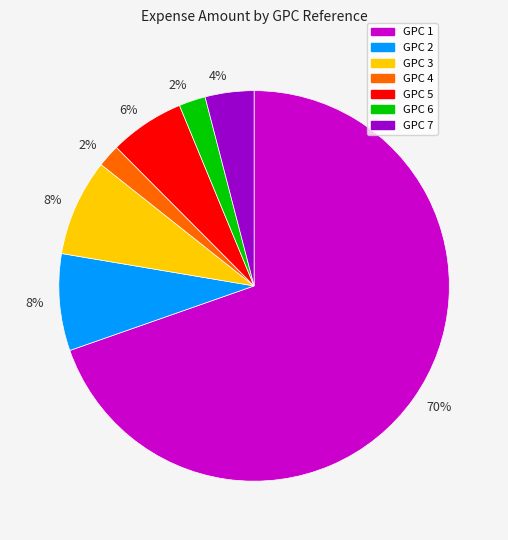

To the nearest percent, what is the average slice percentage?

14%